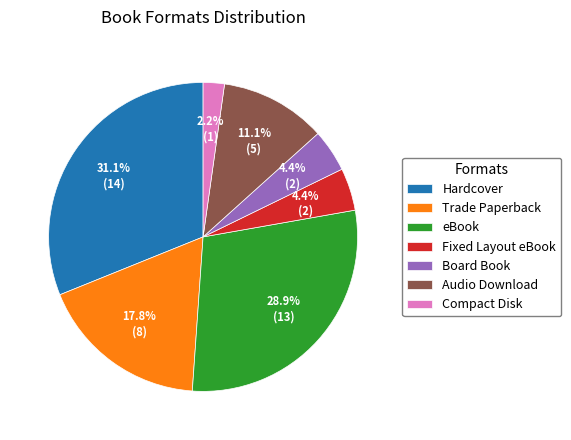

What is the smallest slice in the pie chart?

Compact Disk